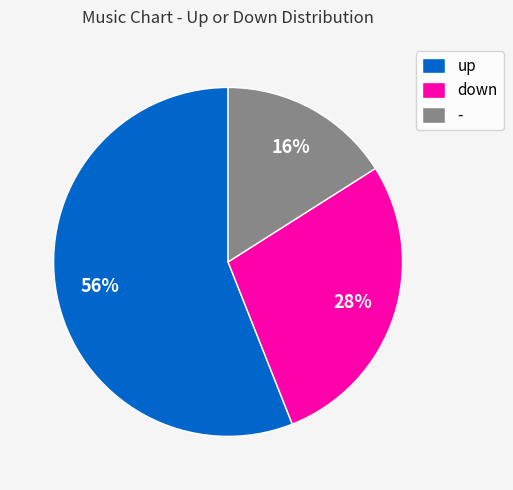

To the nearest percent, what is the difference between the - and up slice percentages?

40%